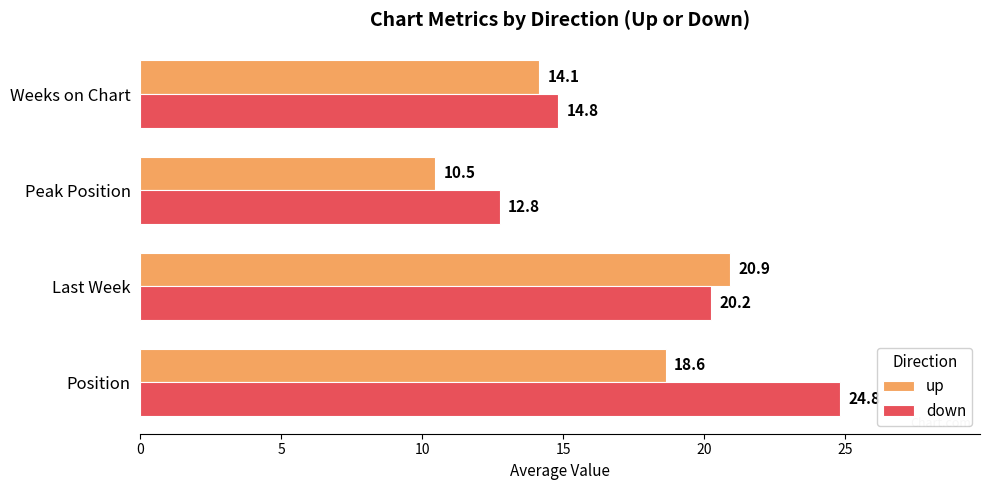

List the series in order of their peak value, highest first.

down, up